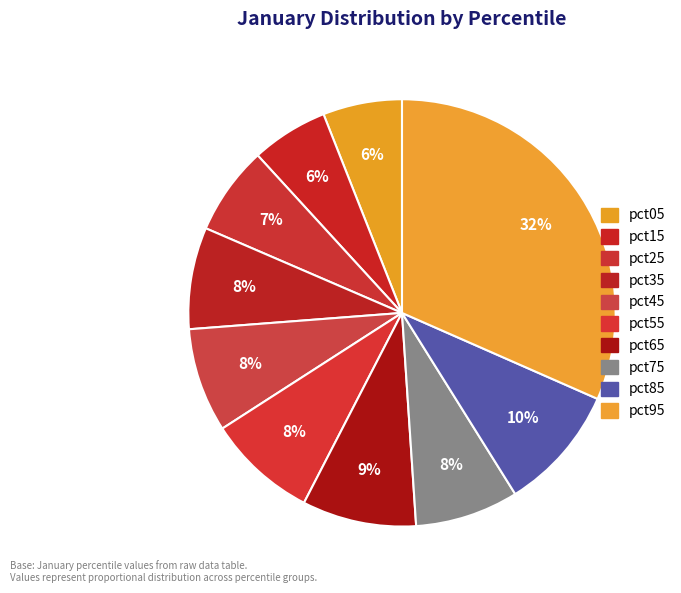

Count the number of slices in the pie.

10